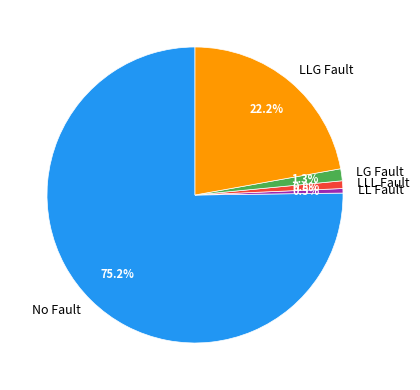

Which category has the biggest portion of the pie?

No Fault